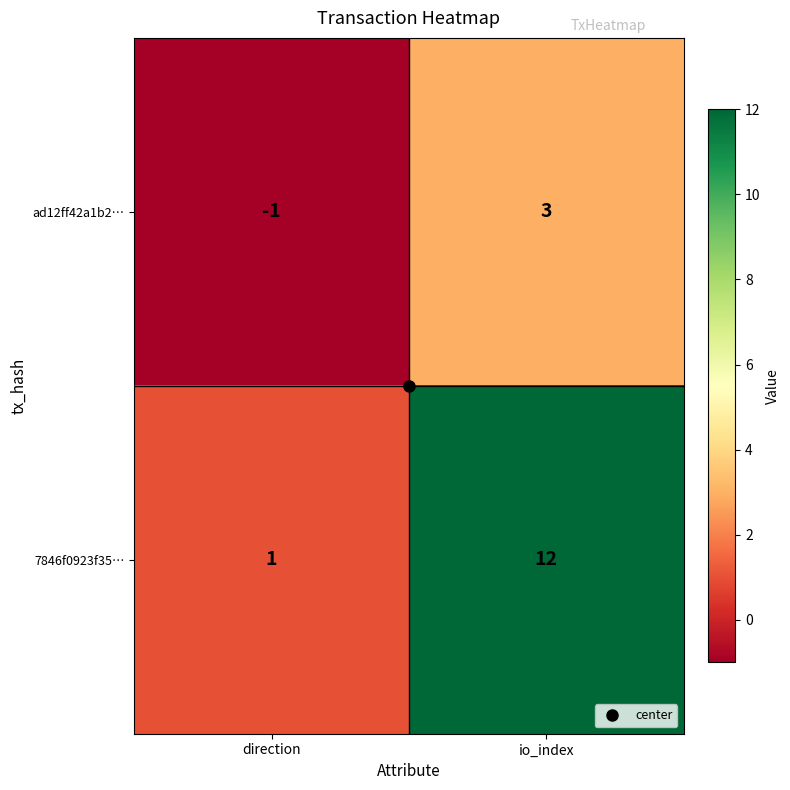

What is the maximum value shown in the chart?

12